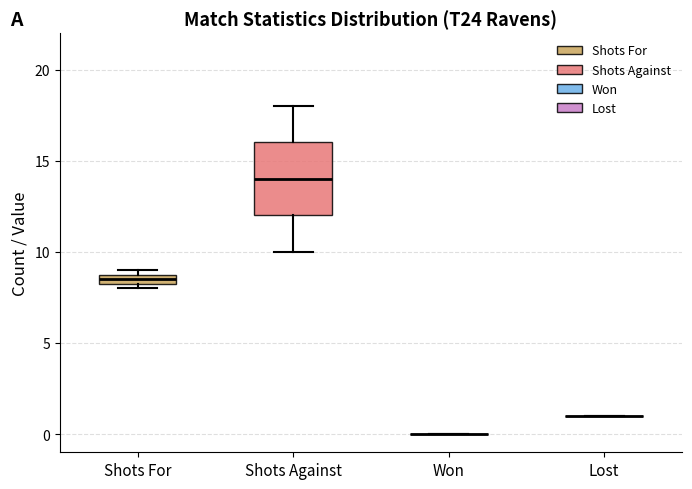

Which box is the tallest, from its lower edge to its upper edge?

Shots Against